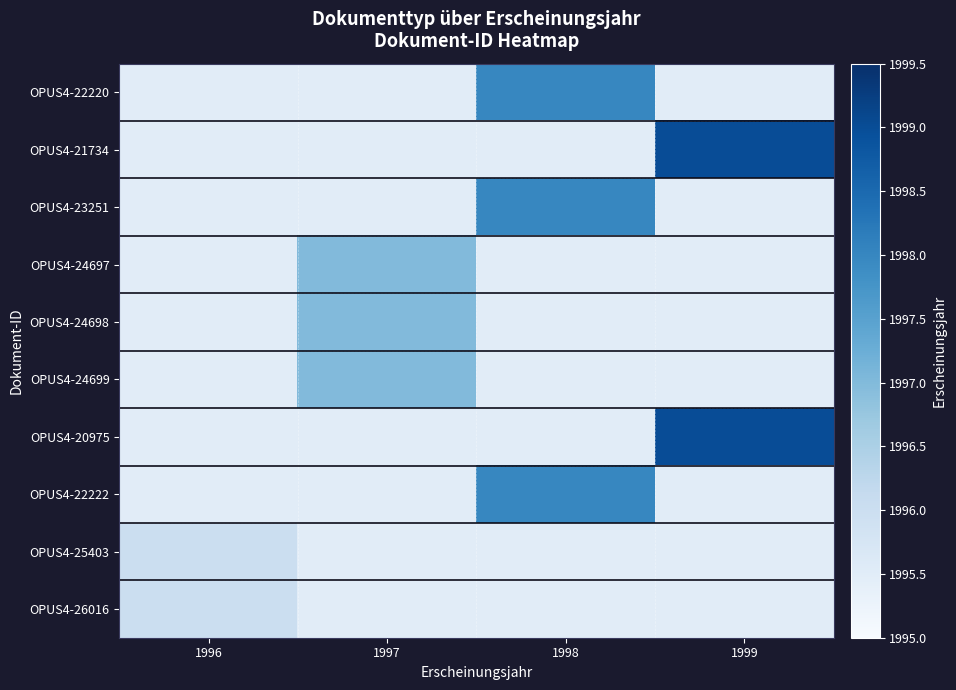

What is the maximum value shown in the chart?

1999.0